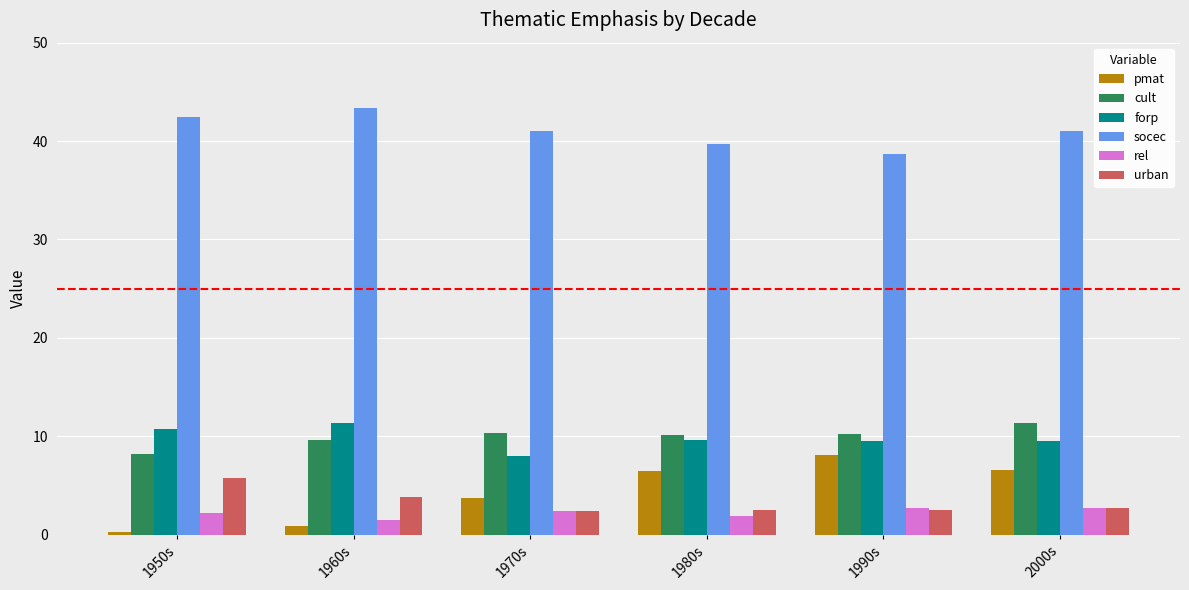

What is the average value of the forp series?

9.8